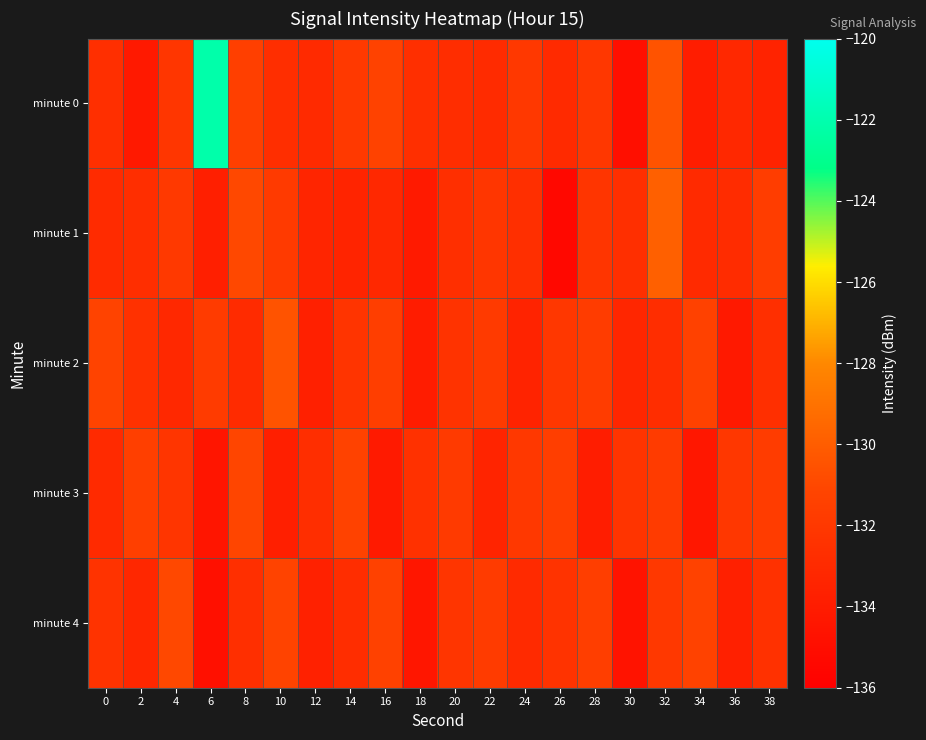

Which series has the largest total across all categories?

minute 0